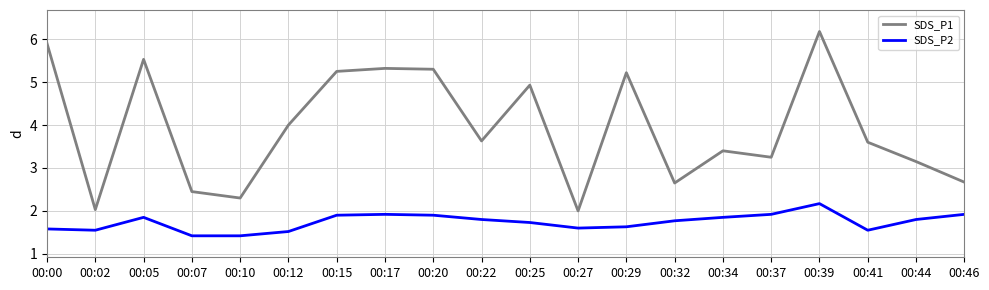

Rank the series by their average value, from lowest to highest.

SDS_P2, SDS_P1